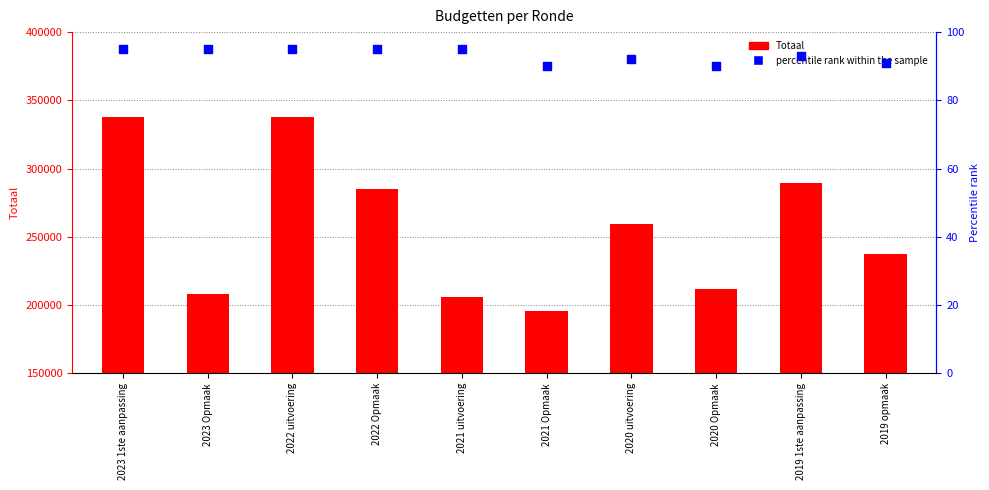

Which series has the widest spread of Y values?

Totaal